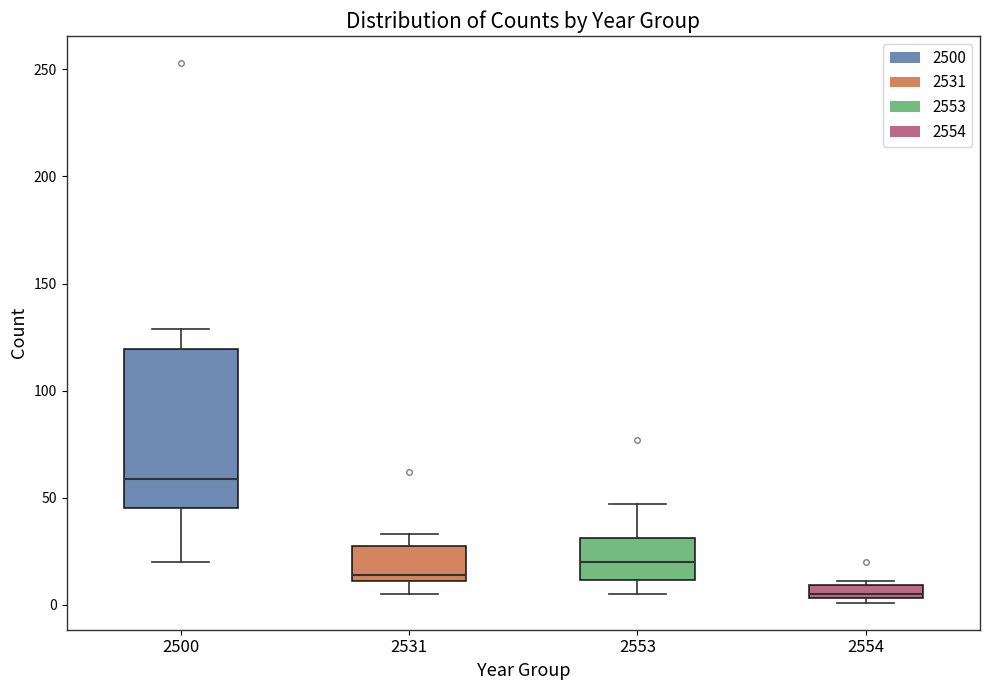

Where does the upper whisker of the box at x = 2531 end on the y-axis? The values are not printed on the chart, so give them approximately, as read against the axis.

35